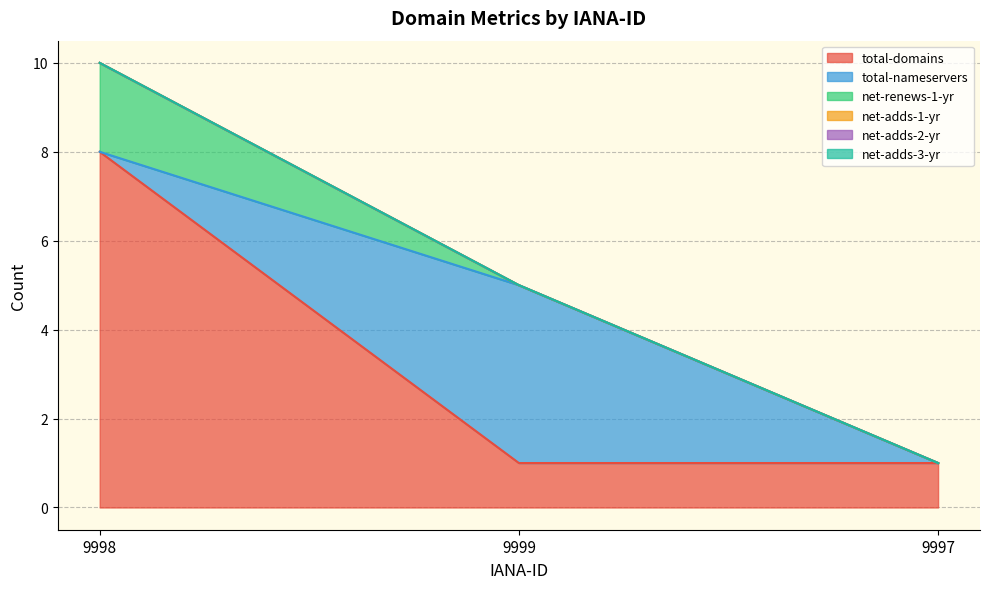

At which label does net-adds-2-yr reach its peak?

9998